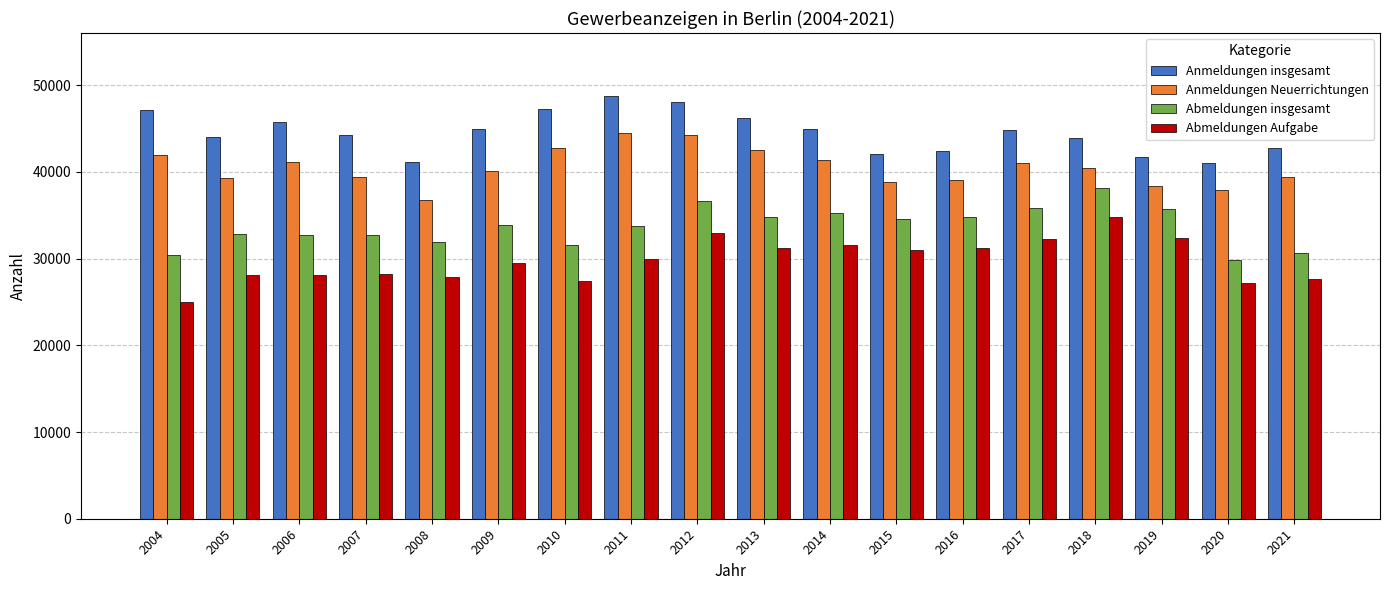

At which category is the sum across all series the highest?

2012